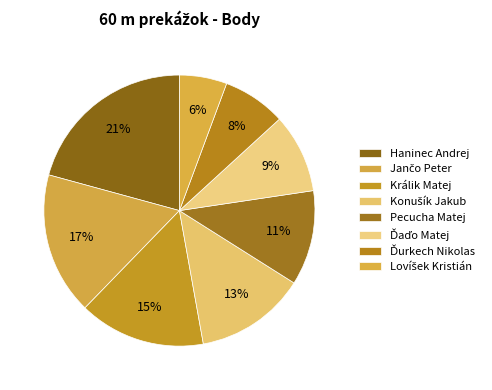

To the nearest percent, what is the difference between the largest and smallest slice percentages?

15%